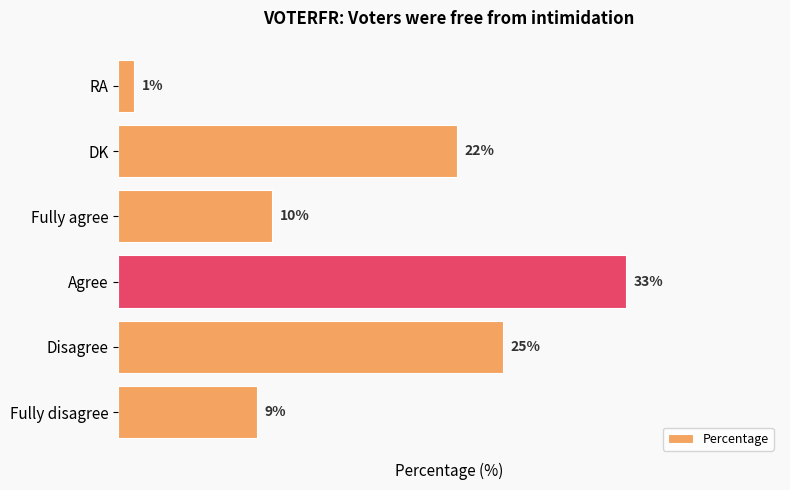

At which label is the value closest to 17?

DK